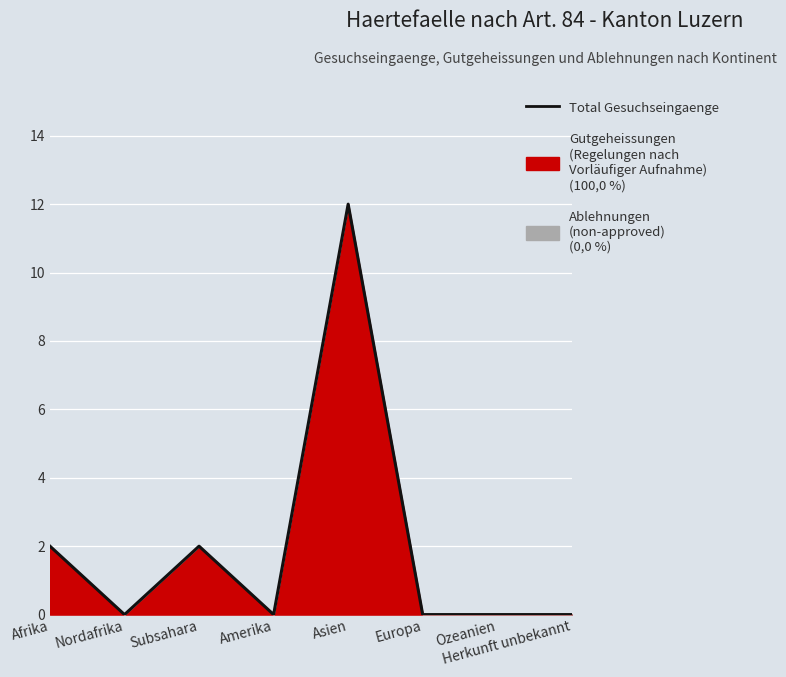

How many values are between 0 and 2?

7